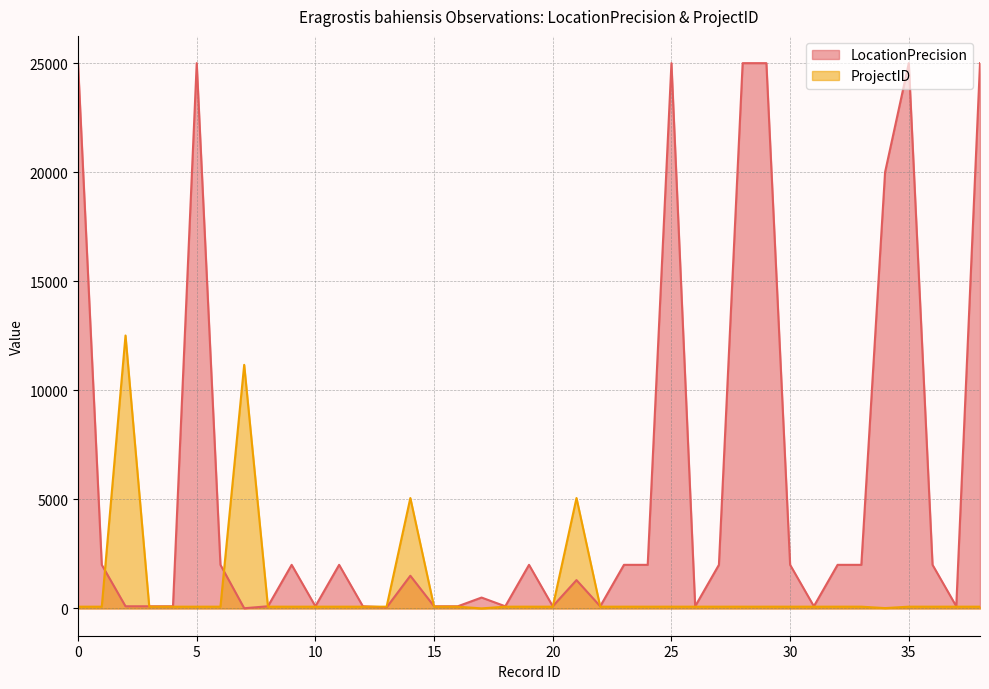

What is the highest value of the LocationPrecision series?

25000